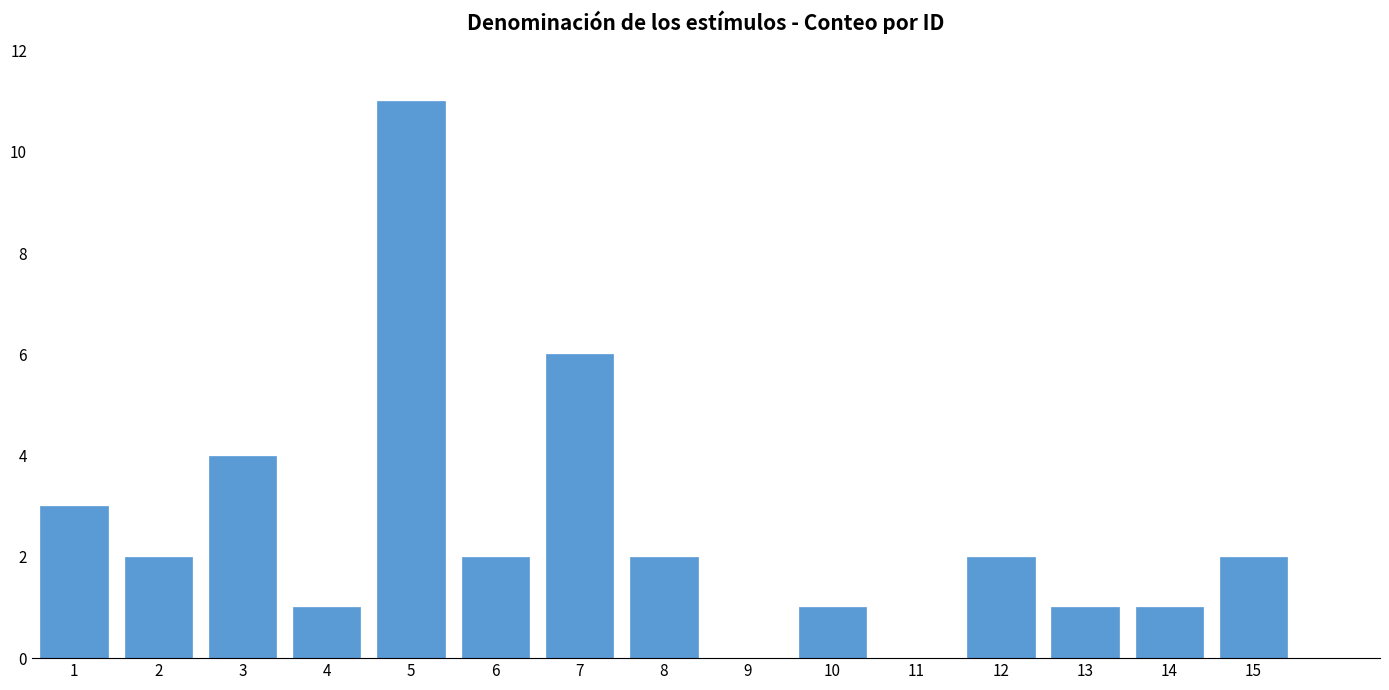

Which label corresponds to the largest value in the chart?

5